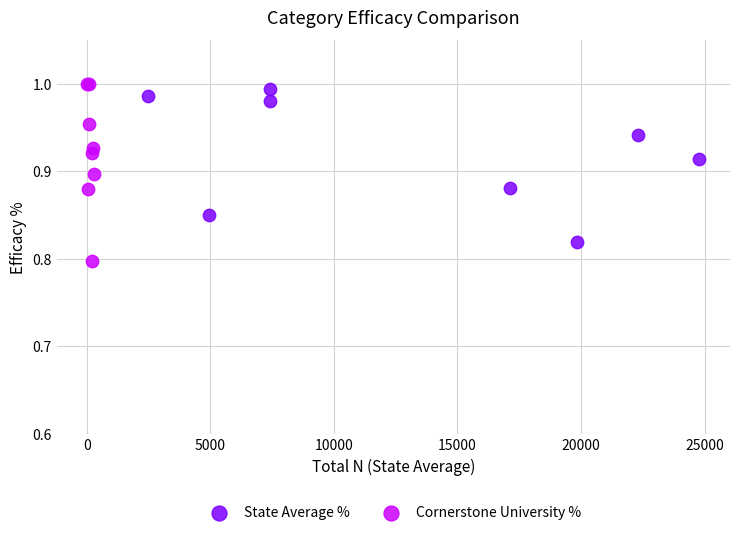

Which series reaches the minimum Y coordinate?

Cornerstone University %